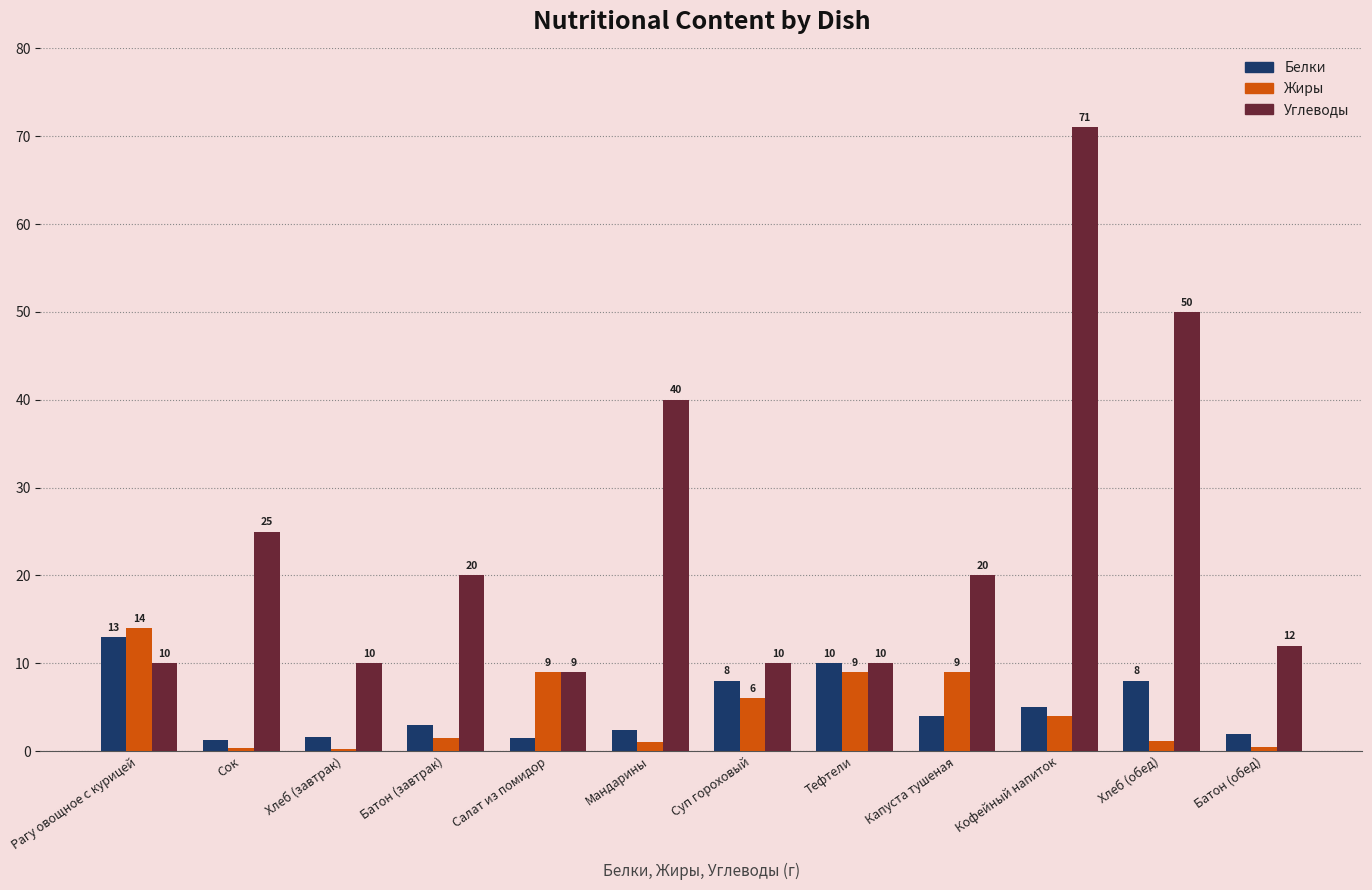

What is the sum of all Углеводы values?

287.0